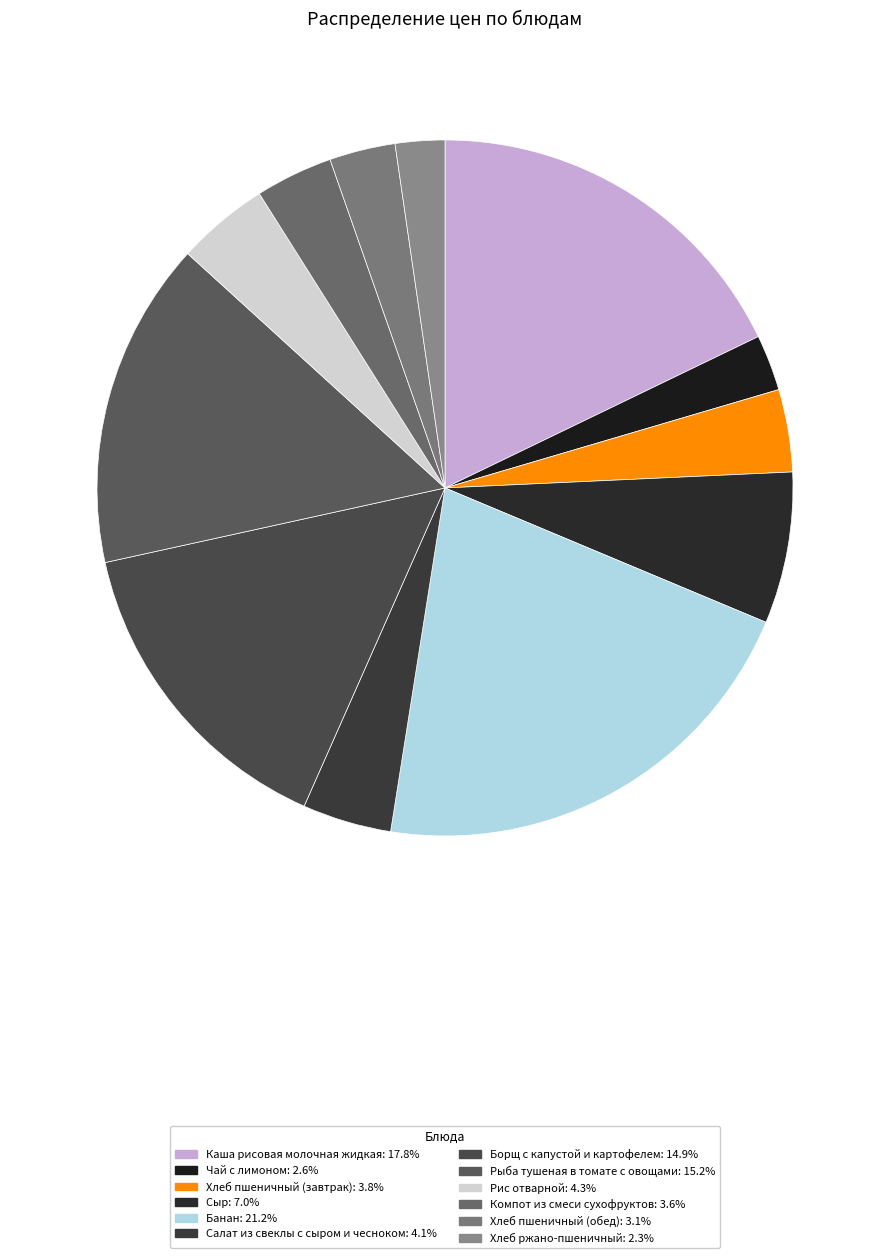

What is the ratio of the value at Хлеб ржано-пшеничный to the value at Сыр?

0.3